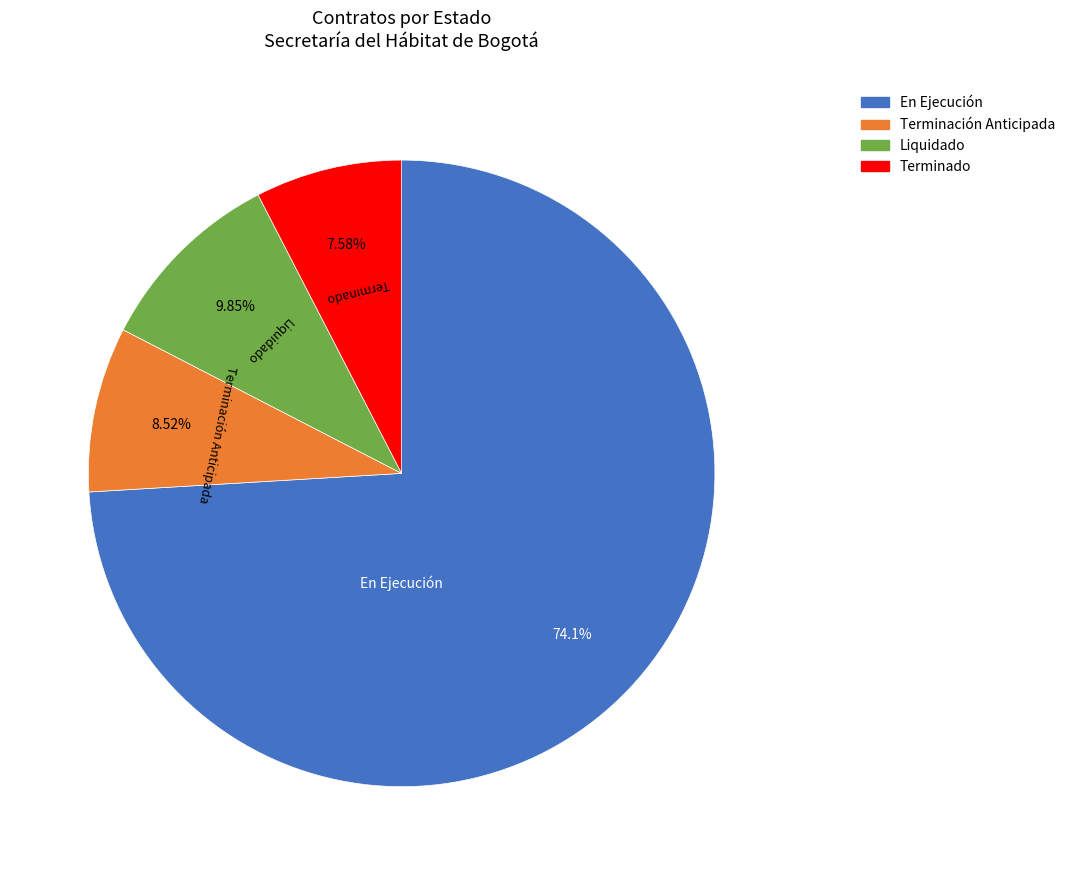

Is it true that Terminado is 19% of the pie?

False